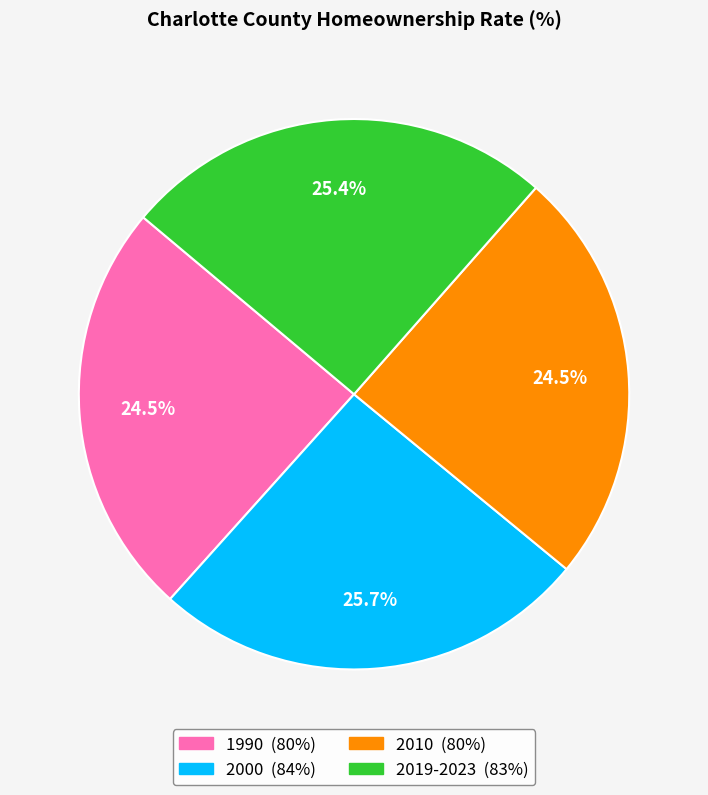

What portion of the pie excludes 2010?

75.5%